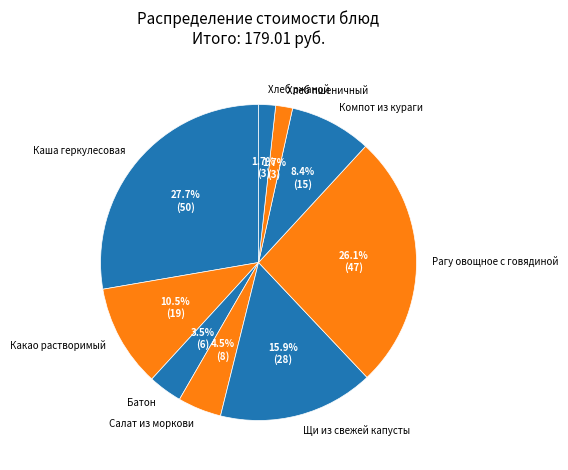

Approximately how many times larger is the value at Хлеб пшеничный compared to Хлеб ржаной?

1.0